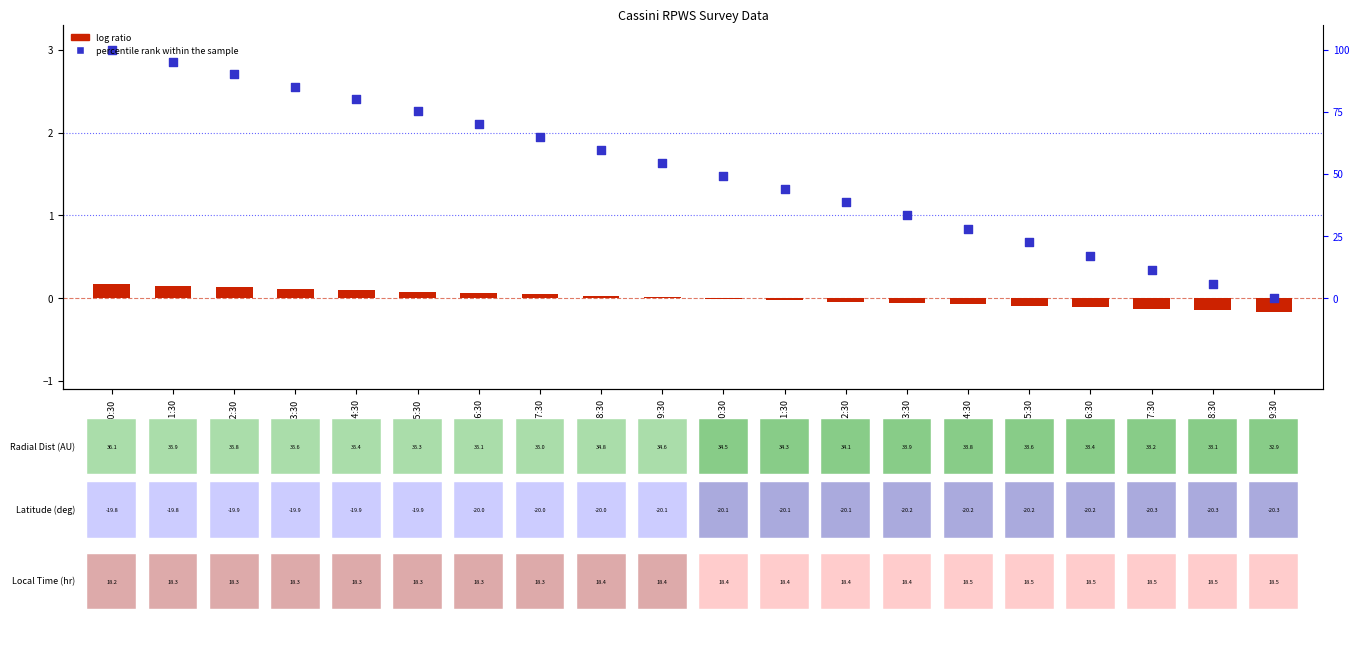

What are all the series names shown in the legend?

log ratio, percentile rank within the sample